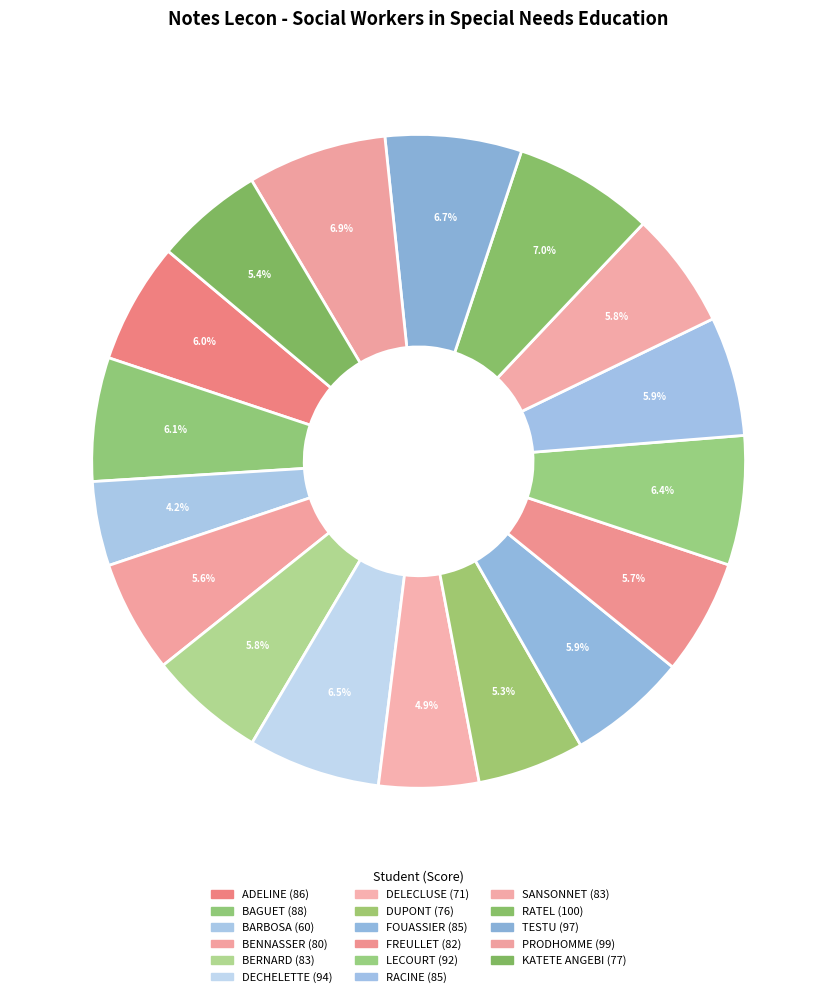

What percentage is the DELECLUSE slice, to the nearest percent?

5%